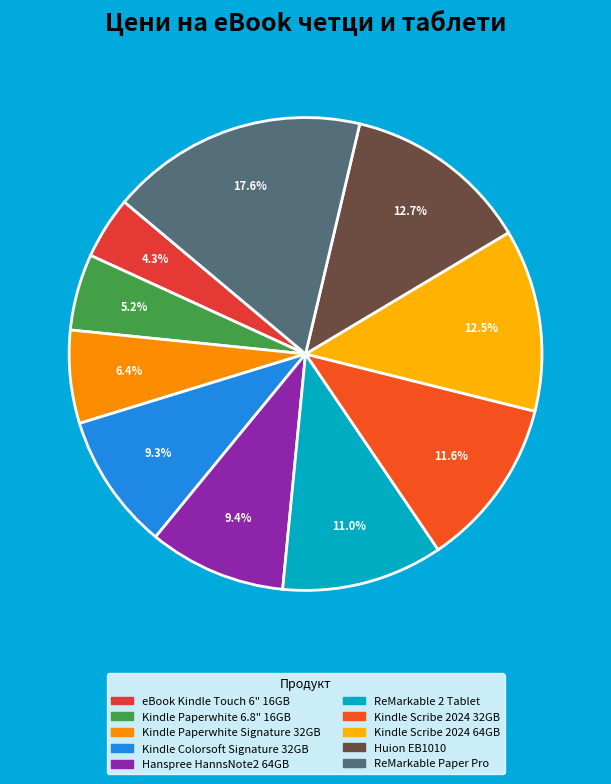

Which has a higher value, Kindle Colorsoft Signature 32GB or Kindle Scribe 2024 64GB?

Kindle Scribe 2024 64GB